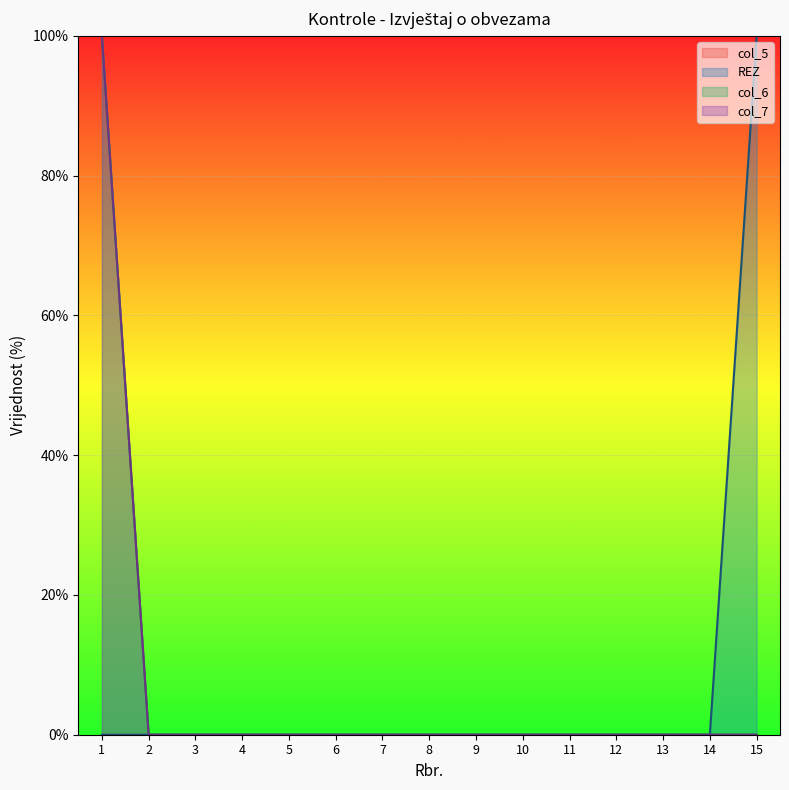

Is the value of col_6 line at 3 greater than the value of REZ line at 10?

No